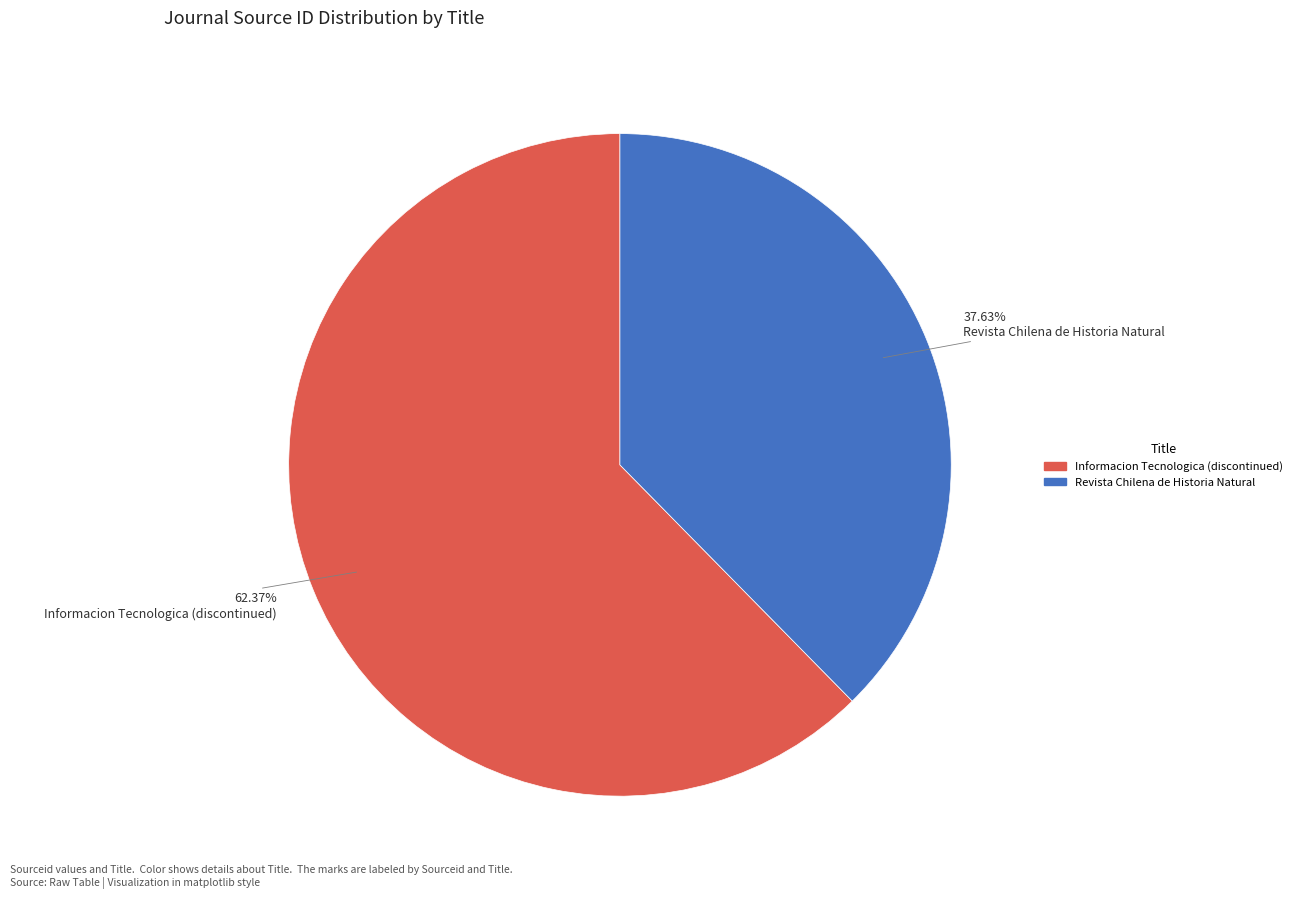

How many segments does this pie chart have?

2